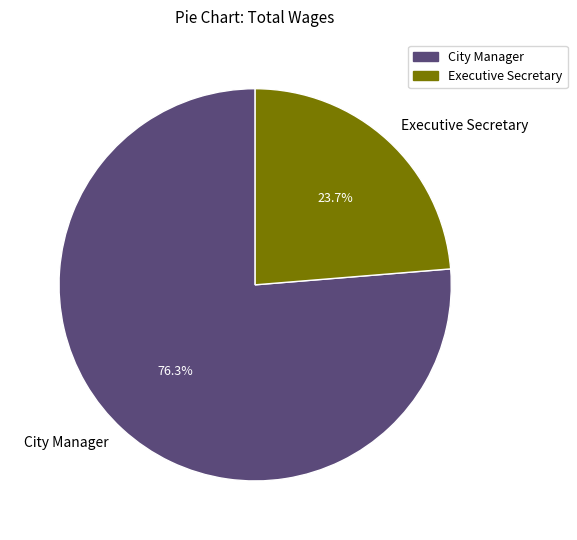

Count the number of slices in the pie.

2